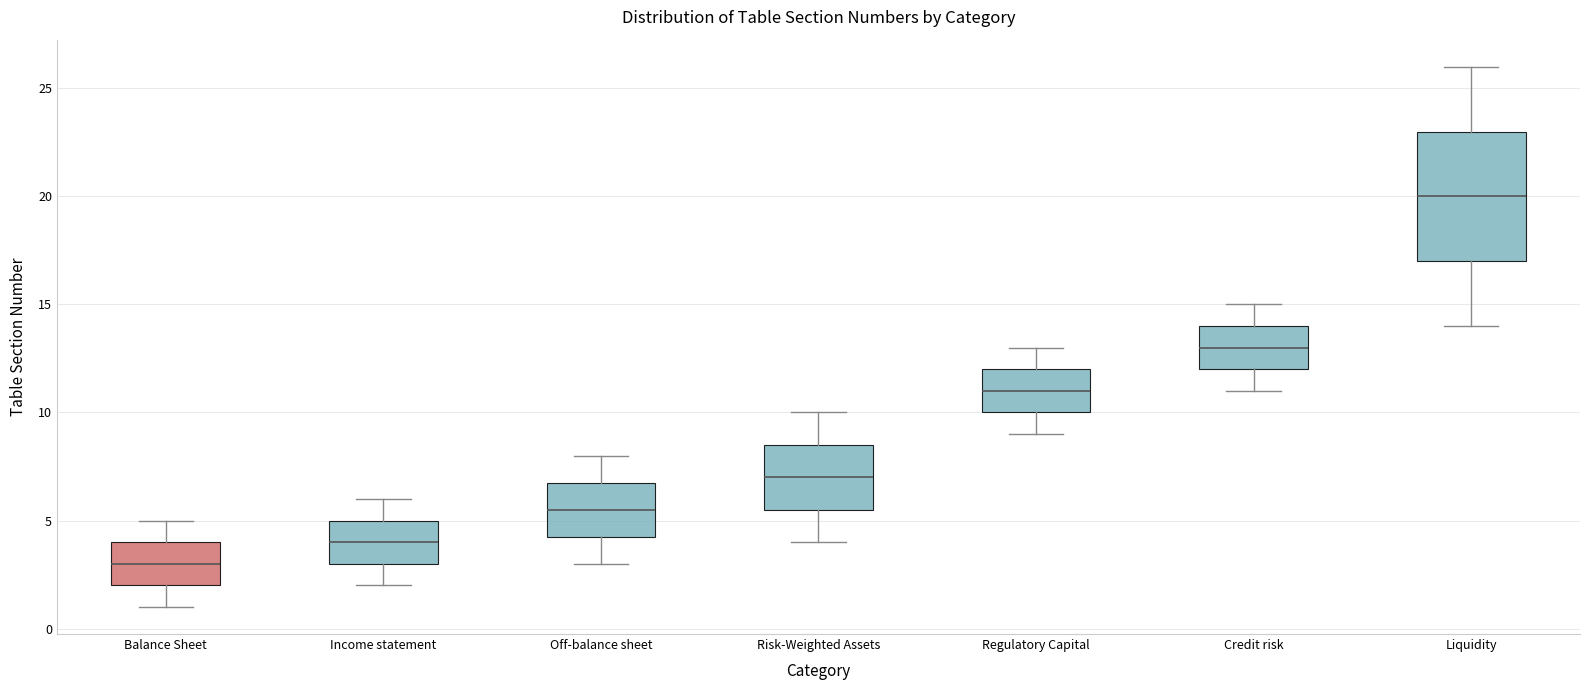

Where is the lower edge of the box for Liquidity on the y-axis? The values are not printed on the chart, so give them approximately, as read against the axis.

17.0